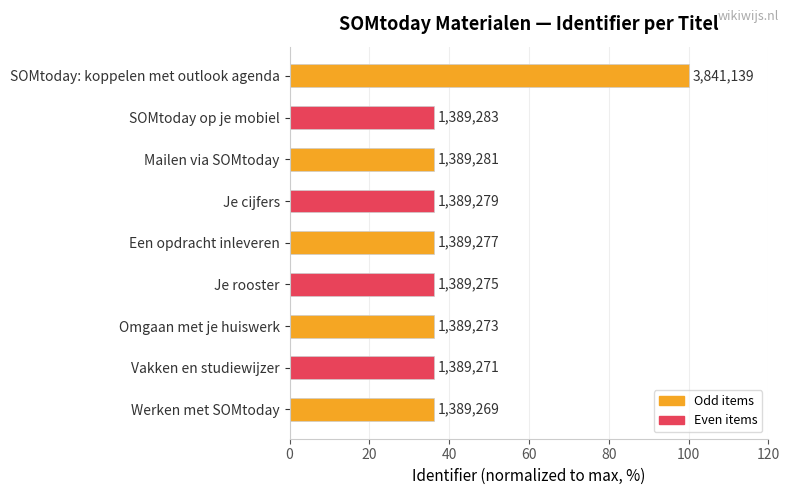

How many bars are there in total?

9